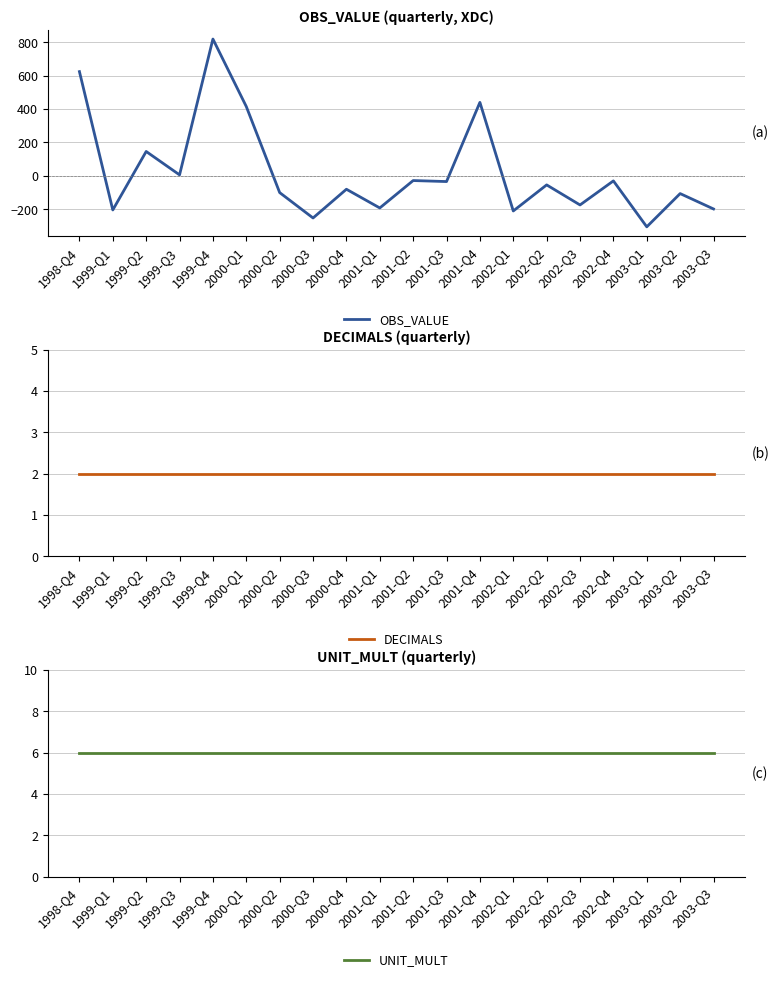

How many distinct data groups are displayed?

3